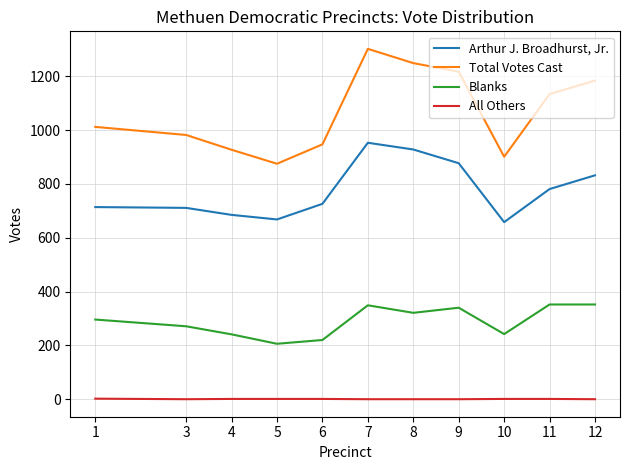

At which category does Blanks reach its first local valley?

5